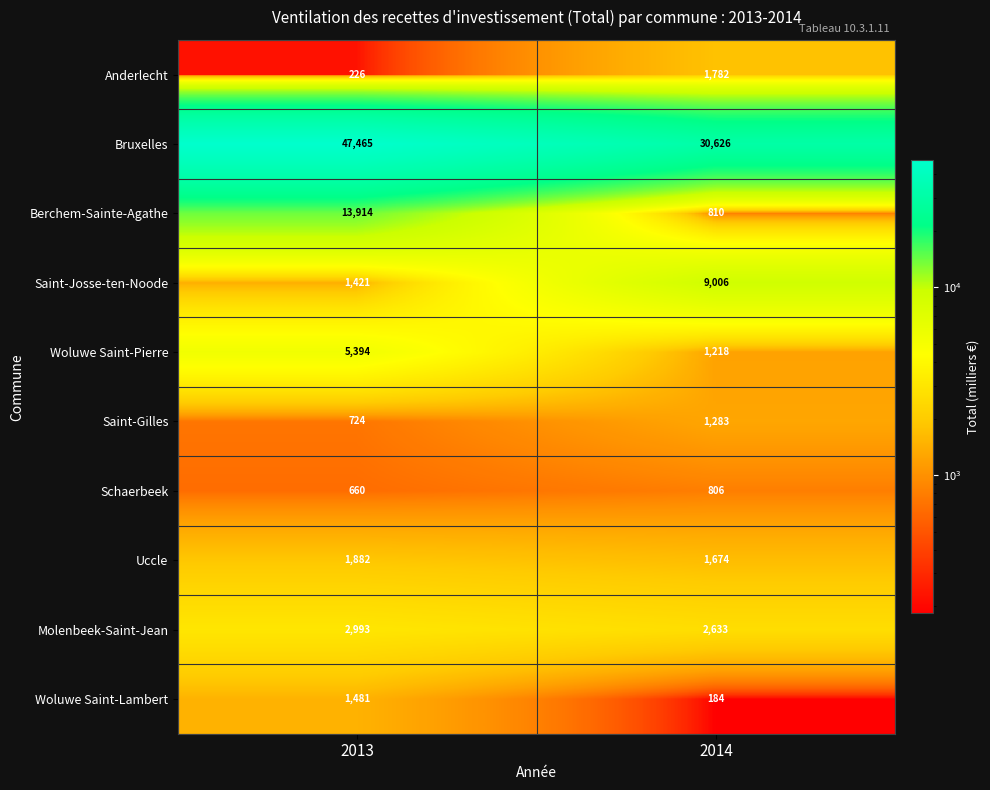

Reading left to right, transcribe all the data shown in this chart.

Anderlecht: 2013=226	2014=1782
Bruxelles: 2013=47465	2014=30626
Berchem-Sainte-Agathe: 2013=13914	2014=810
Saint-Josse-ten-Noode: 2013=1421	2014=9006
Woluwe Saint-Pierre: 2013=5394	2014=1218
Saint-Gilles: 2013=724	2014=1283
Schaerbeek: 2013=660	2014=806
Uccle: 2013=1882	2014=1674
Molenbeek-Saint-Jean: 2013=2993	2014=2633
Woluwe Saint-Lambert: 2013=1481	2014=184